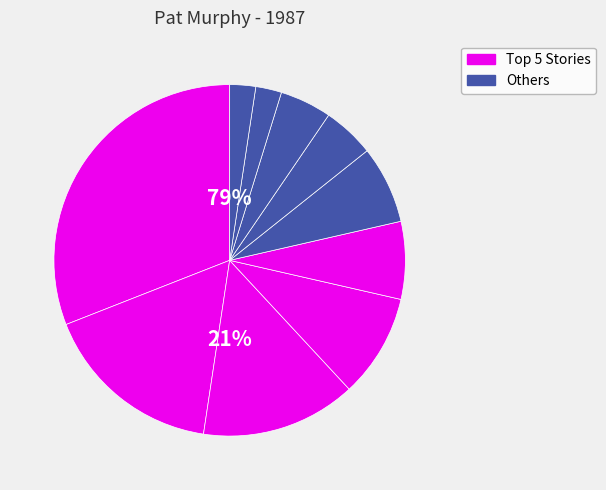

How many slices are in this pie chart?

10